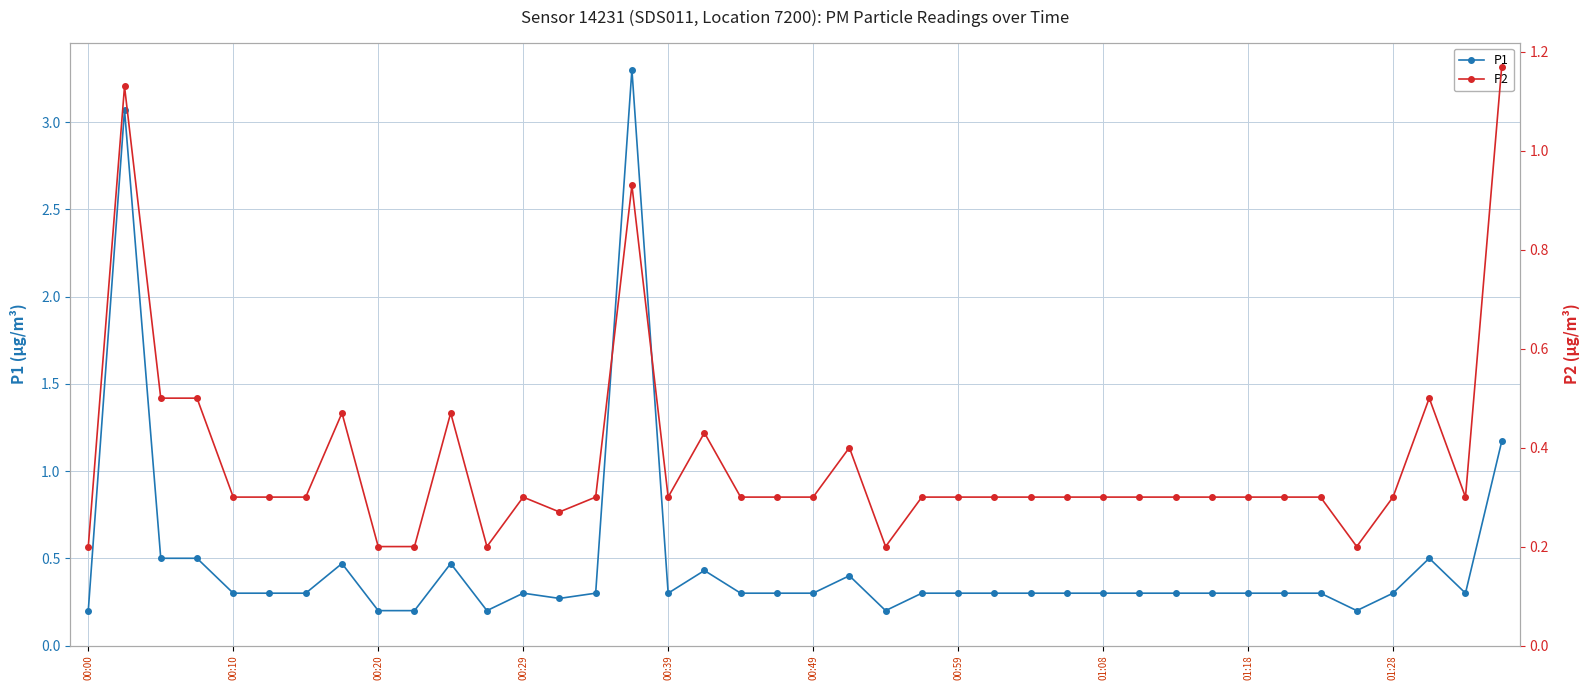

At which category does P2 reach its first local valley?

11